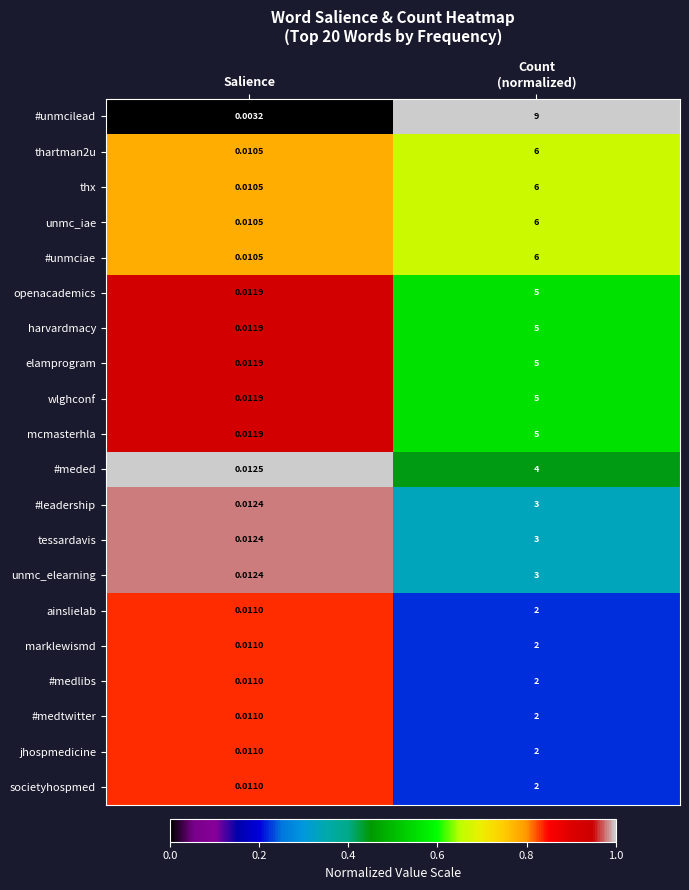

What is the difference between the highest and lowest values at Count
(normalized)?

7.0